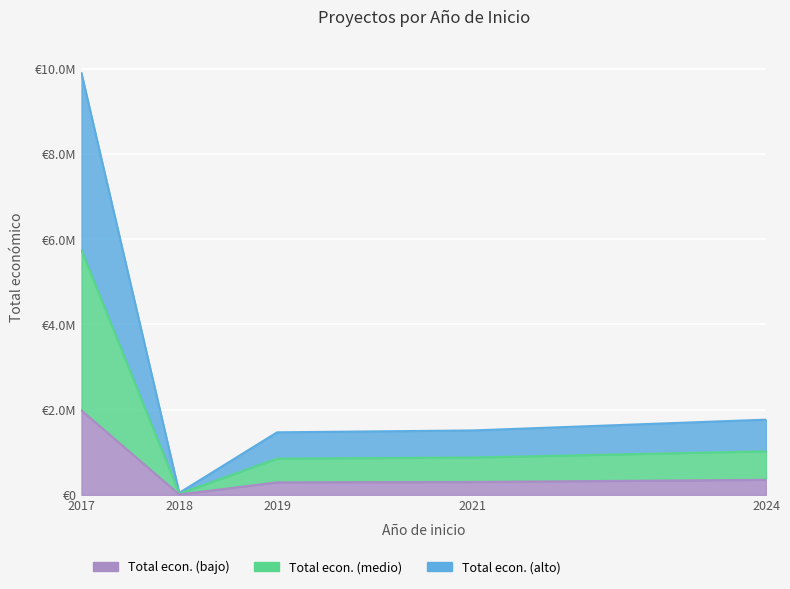

At which category is the sum across all series the highest?

2017